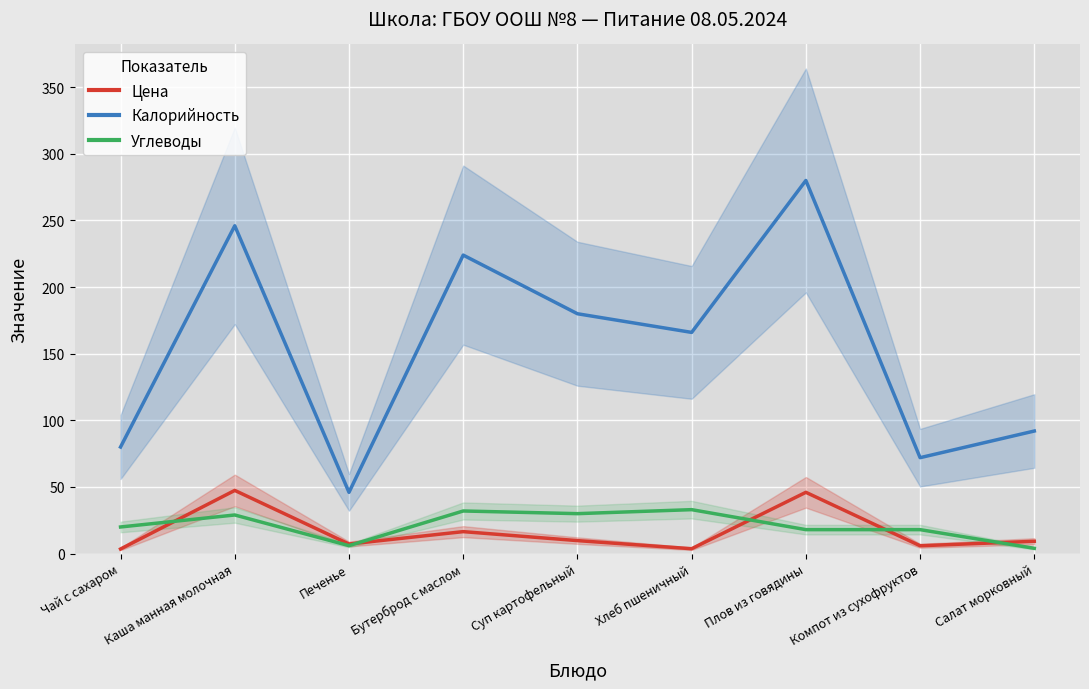

Which series has the largest total across all categories?

Калорийность